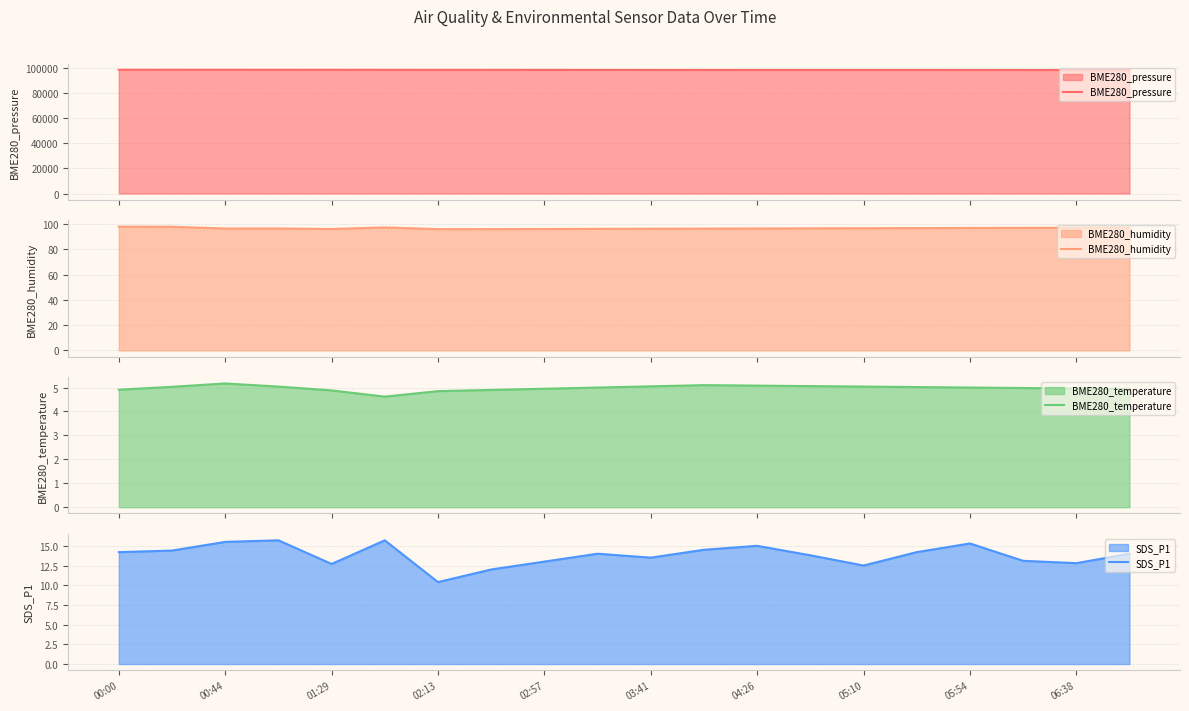

What is the minimum value for BME280_pressure?

98045.0